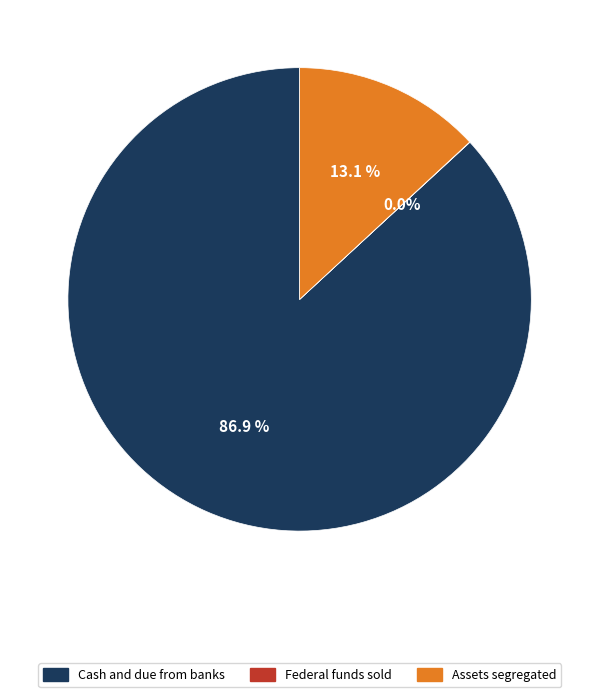

To the nearest percent, what is the difference between the largest and smallest slice percentages?

87%